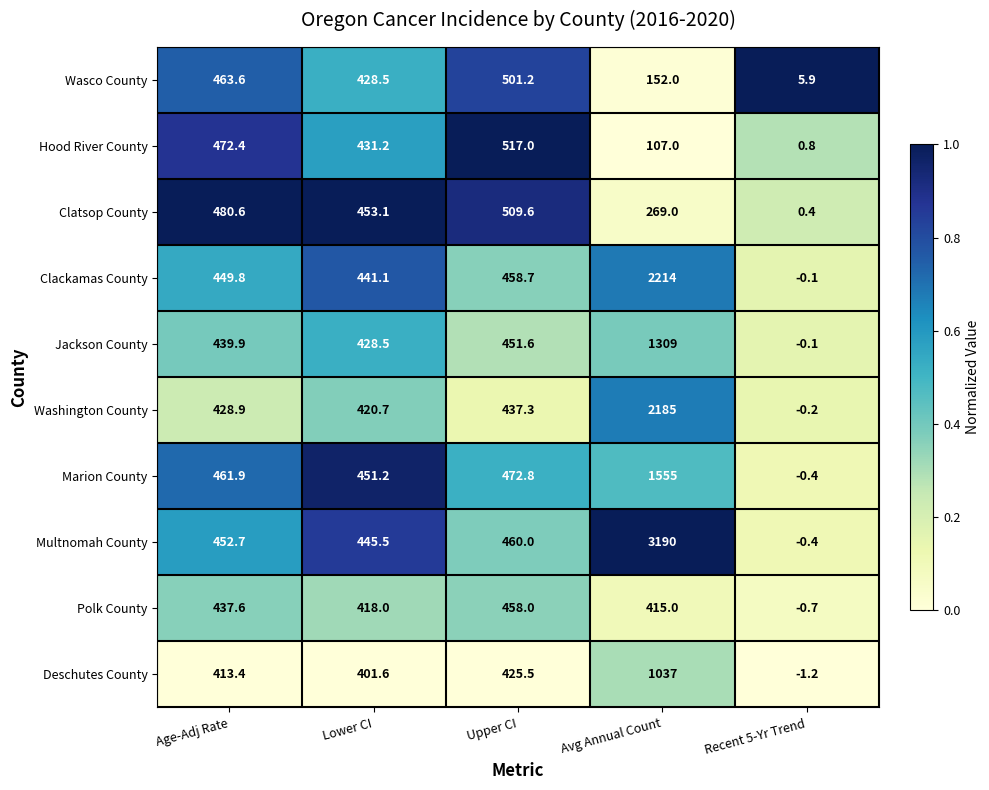

At which label does Jackson County first exceed 439?

Age-Adj Rate